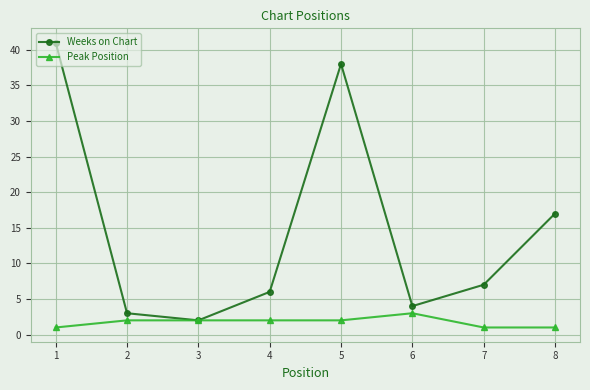

List the labels in order of Weeks on Chart value, smallest first.

3, 2, 6, 4, 7, 8, 5, 1